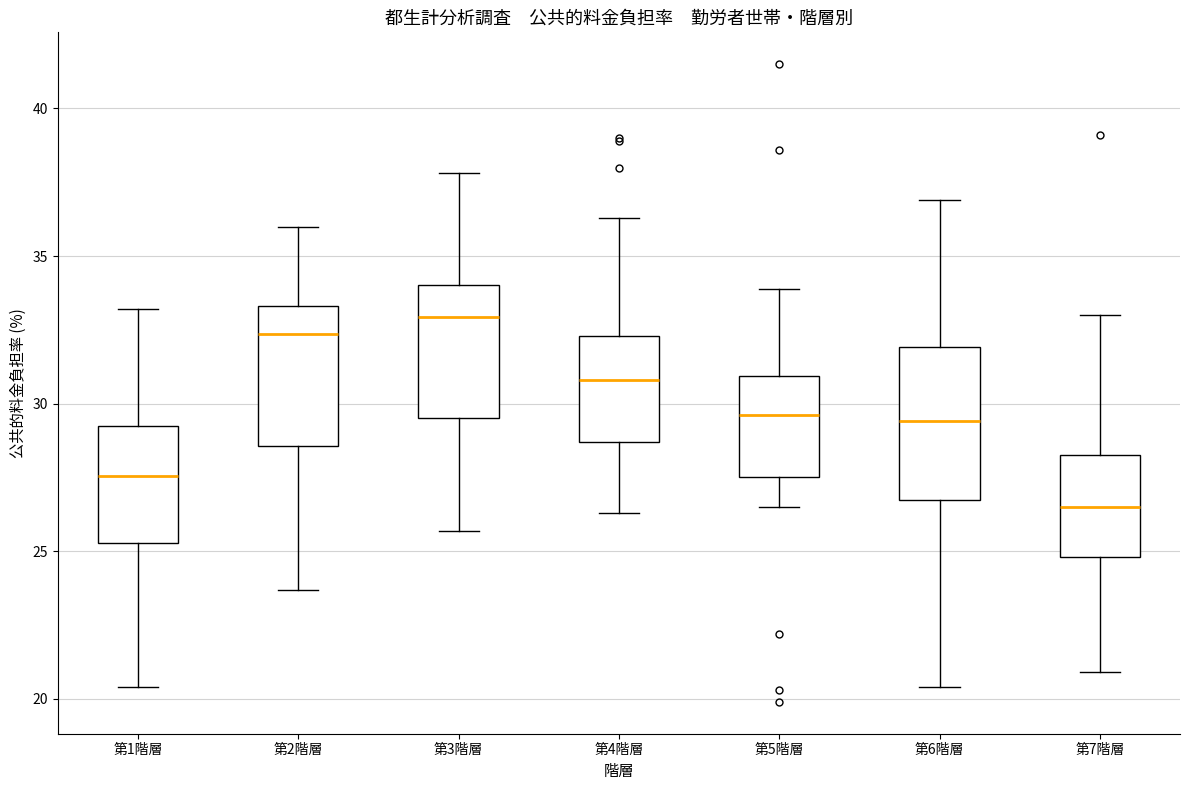

Reading left to right, read every box against the y-axis: the position of its median line, the range the box covers, and the ends of its whiskers. The values are not printed on the chart, so give them approximately, as read against the axis.

第1階層: median 27.5, box 25.5 to 29.5, whiskers 20.5 to 33.0
第2階層: median 32.5, box 28.5 to 33.5, whiskers 23.5 to 36.0
第3階層: median 33.0, box 29.5 to 34.0, whiskers 25.5 to 38.0
第4階層: median 31.0, box 28.5 to 32.5, whiskers 26.5 to 36.5
第5階層: median 29.5, box 27.5 to 31.0, whiskers 26.5 to 34.0
第6階層: median 29.5, box 27.0 to 32.0, whiskers 20.5 to 37.0
第7階層: median 26.5, box 25.0 to 28.5, whiskers 21.0 to 33.0